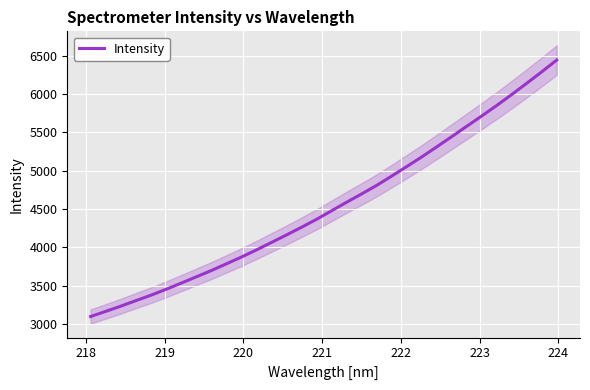

What is the minimum value for Intensity?

3096.8